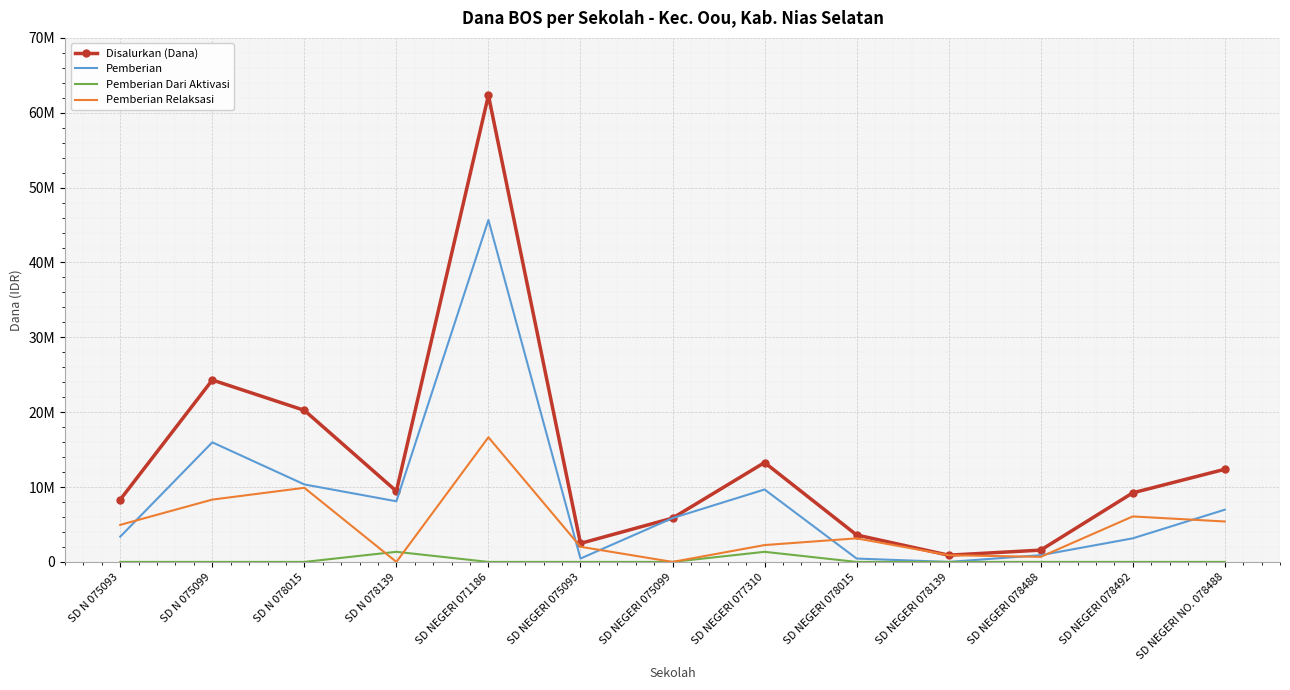

Reading left to right, extract all data points from this chart.

Disalurkan (Dana): 8325000	24300000	20250000	9450000	62325000	2475000	5850000	13275000	3600000	900000	1575000	9225000	12375000
Pemberian: 3375000	15975000	10350000	8100000	45675000	450000	5850000	9675000	450000	0	900000	3150000	6975000
Pemberian Dari Aktivasi: 0	0	0	1350000	0	0	0	1350000	0	0	0	0	0
Pemberian Relaksasi: 4950000	8325000	9900000	0	16650000	2025000	0	2250000	3150000	900000	675000	6075000	5400000